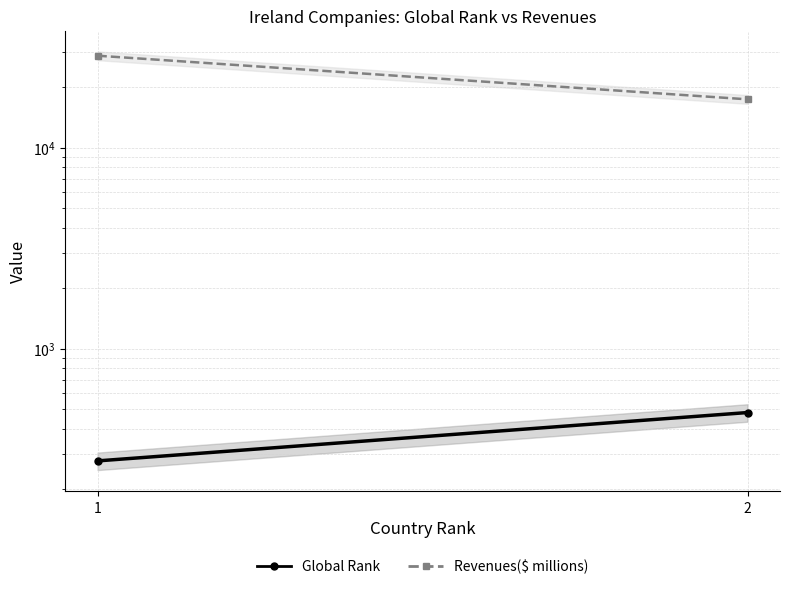

Between 1 and 2, which is larger?

2